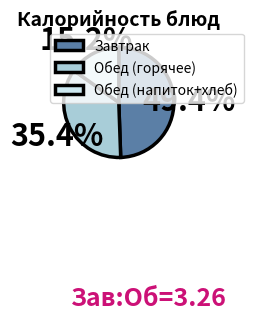

Combined, what portion of the pie is Завтрак and Обед (напиток+хлеб)?

64.6%